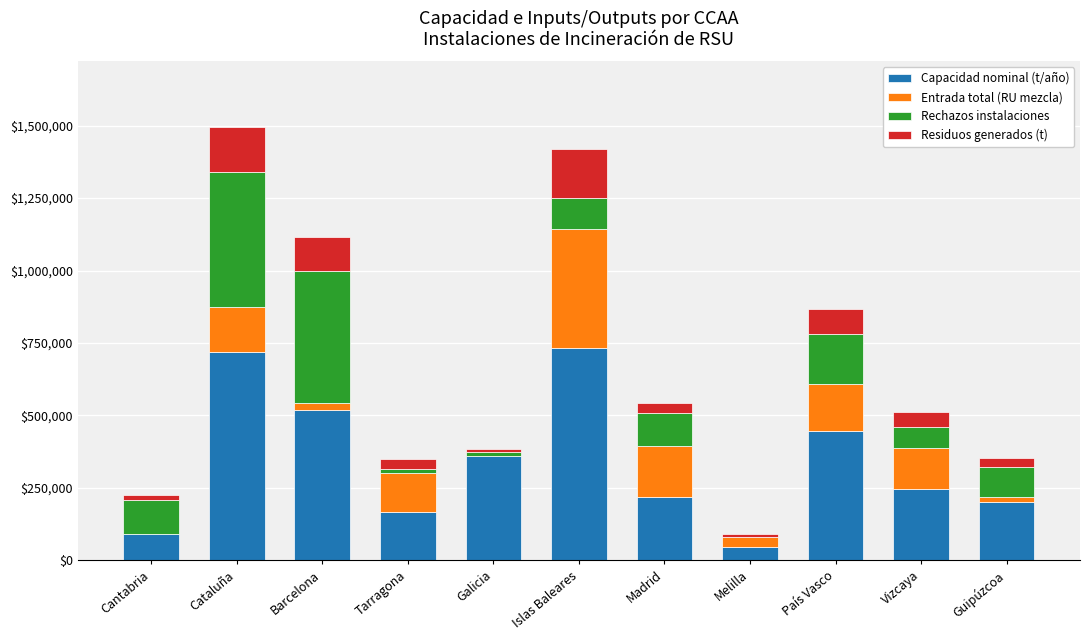

True or false: Capacidad nominal (t/año) has a value of 445910.0 at País Vasco.

True